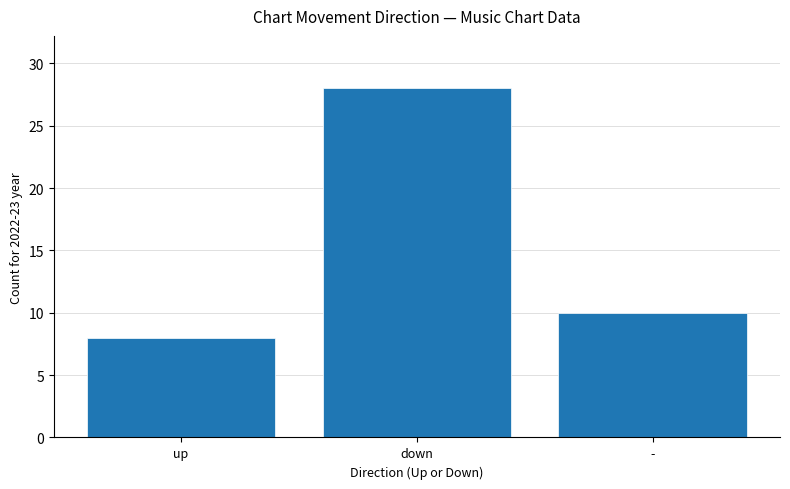

Rank the categories by value from highest to lowest.

down, -, up